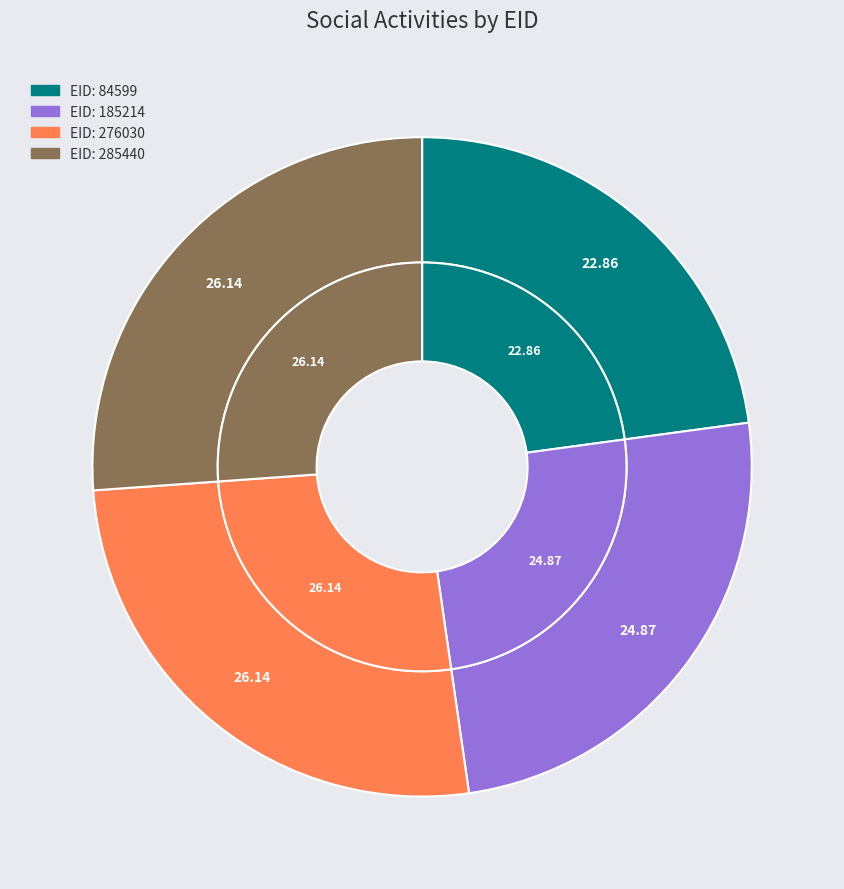

Is 185214 the majority of the pie?

No